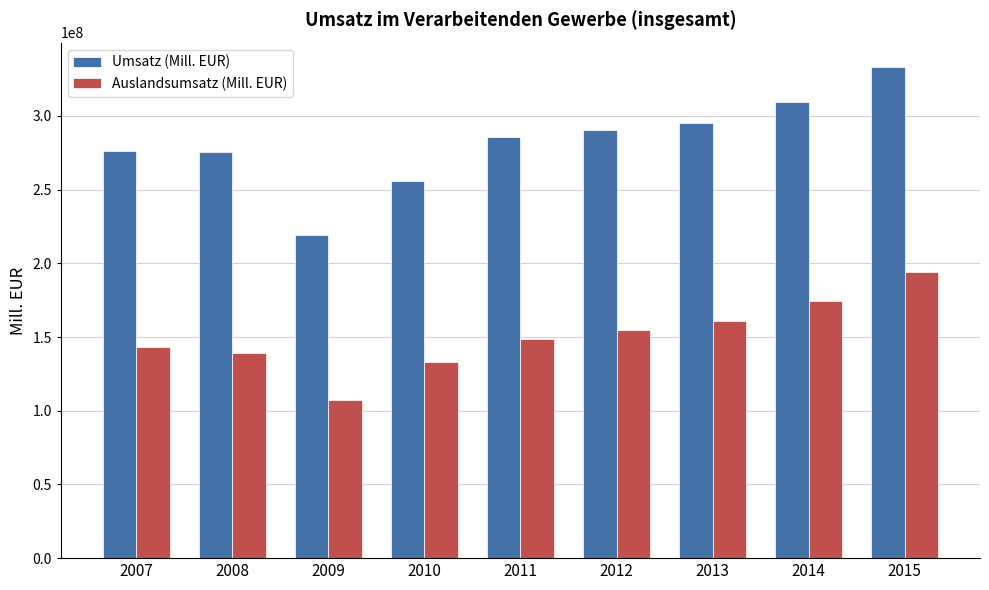

List the series in order of their overall mean, highest first.

Umsatz (Mill. EUR), Auslandsumsatz (Mill. EUR)